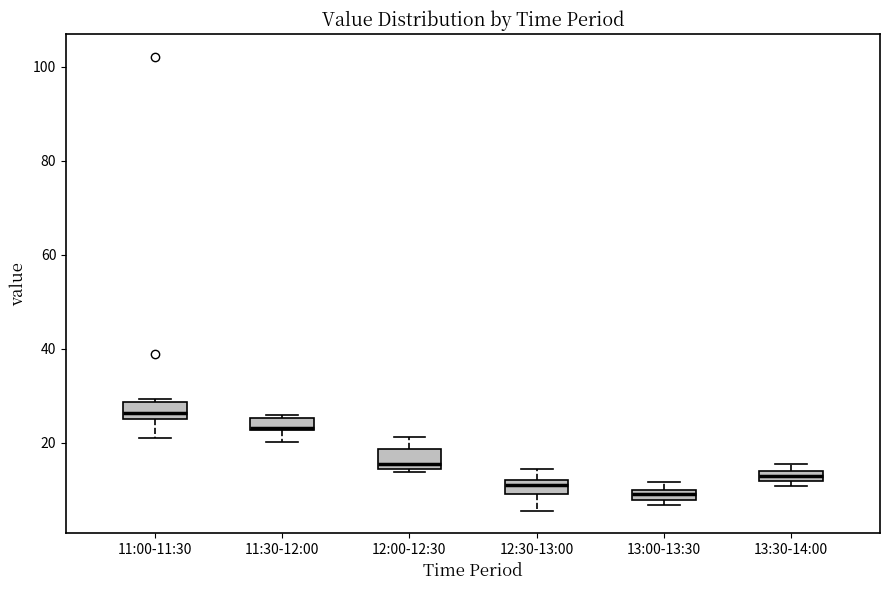

Where is the lower edge of the box for 11:00-11:30 on the y-axis? The values are not printed on the chart, so give them approximately, as read against the axis.

26